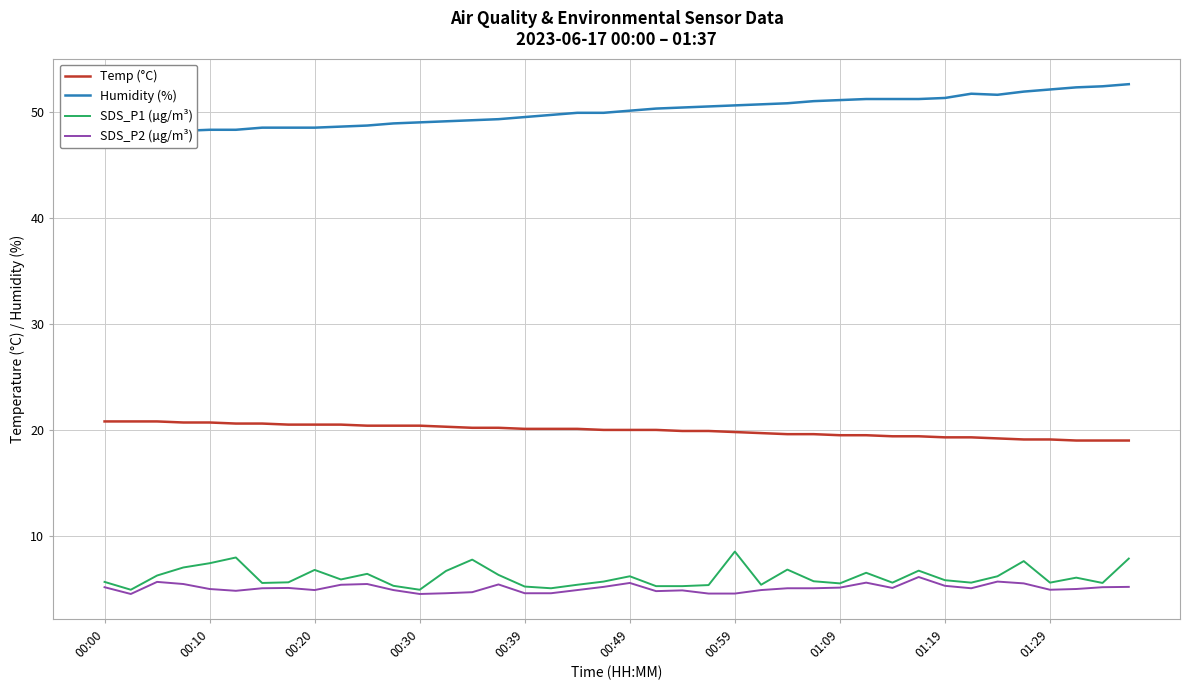

What is the maximum value for SDS_P2 (µg/m³)?

6.1